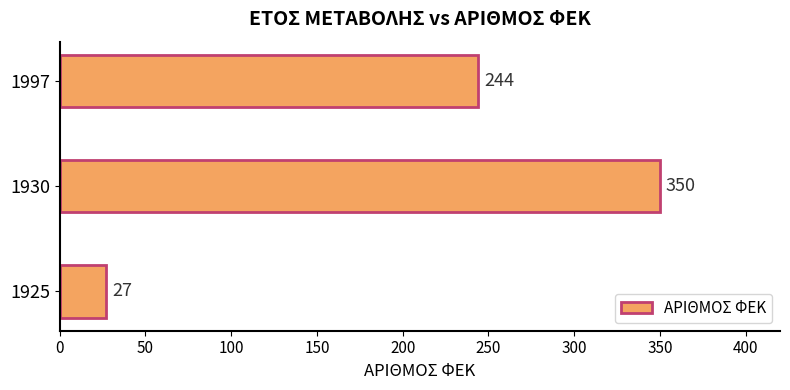

How many data points are less than 244?

1